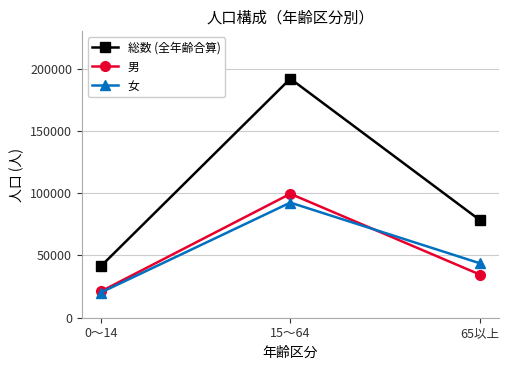

How many data points does each series have?

3